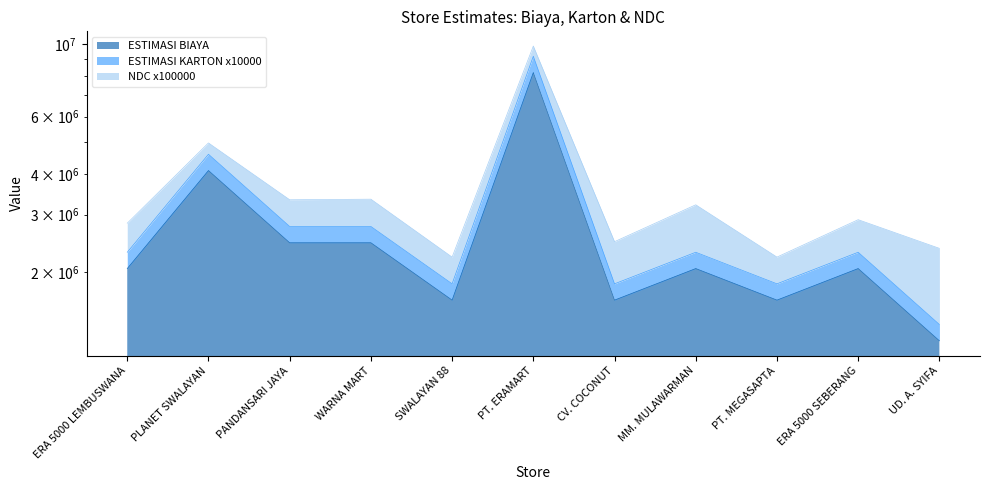

What is the sum of the ESTIMASI KARTON x10000 values at PANDANSARI JAYA and ERA 5000 LEMBUSWANA?

5054060